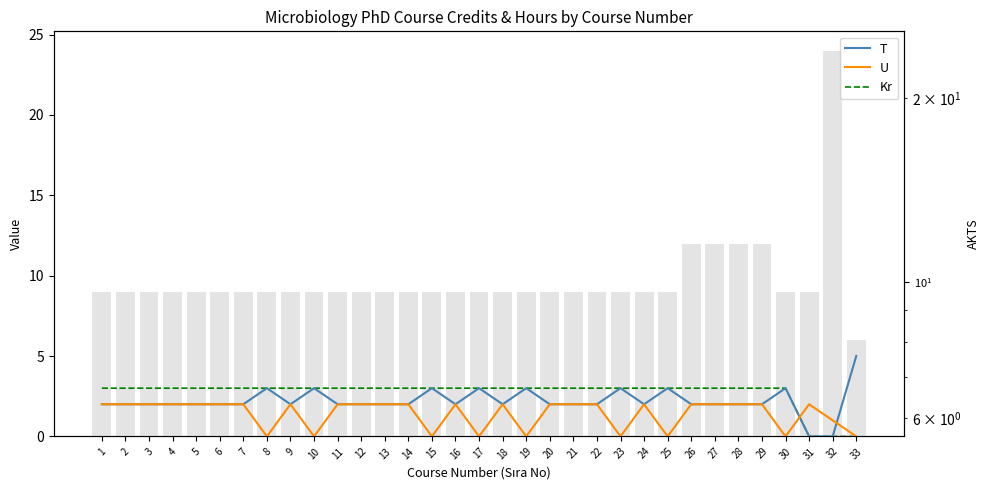

The U series shows 2 at 24. True or false?

True